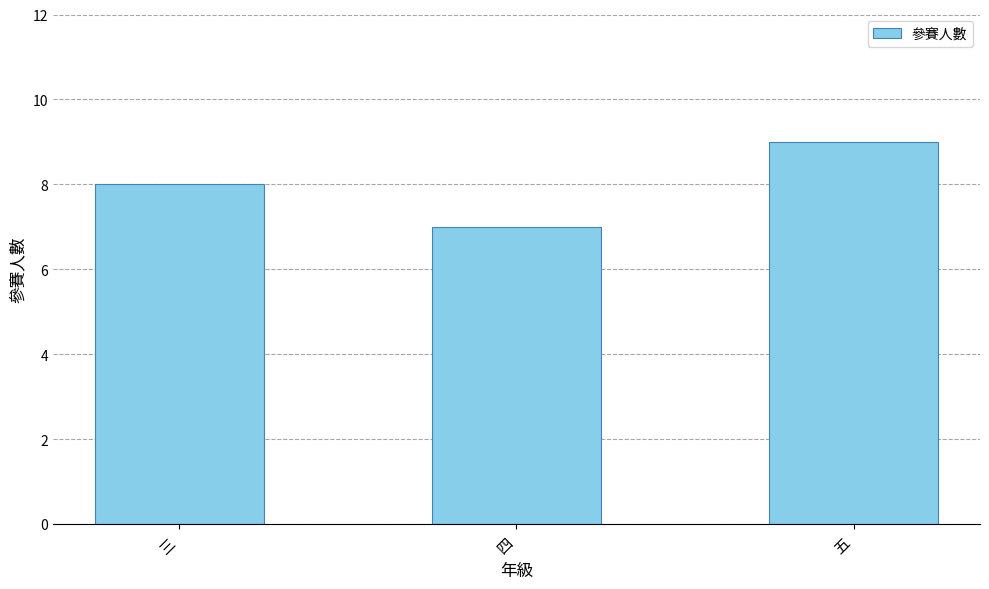

How many categories are shown in the chart?

3